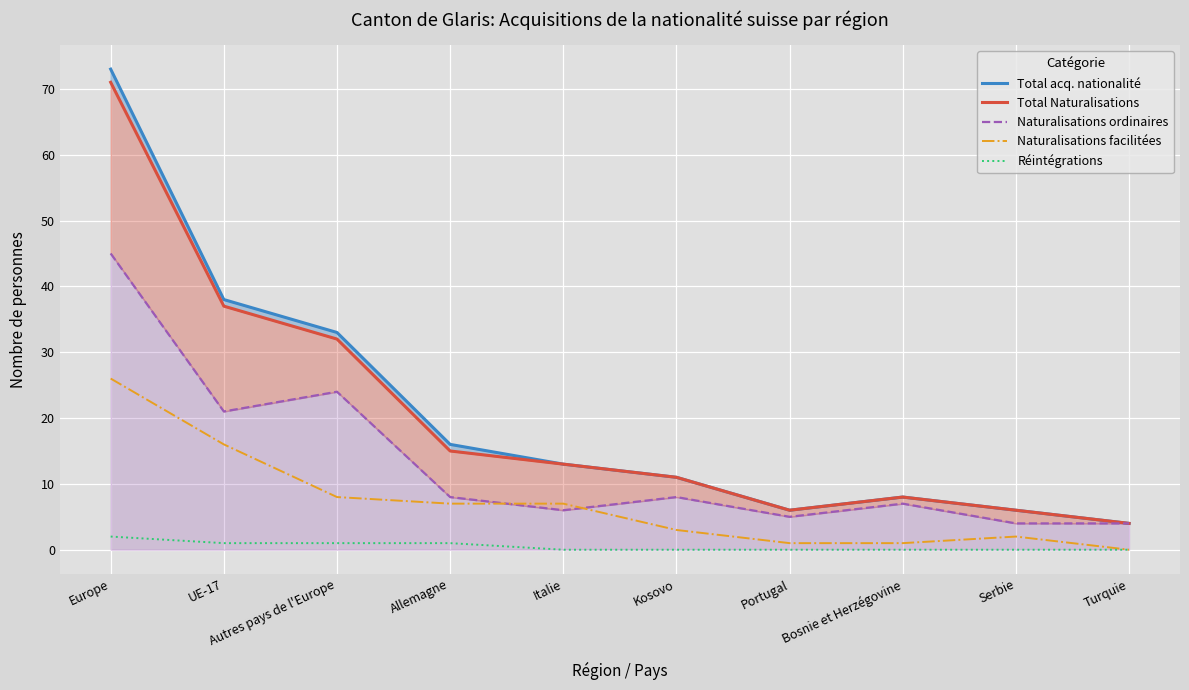

What is the value of the Total Naturalisations point at the 10th from the left?

4